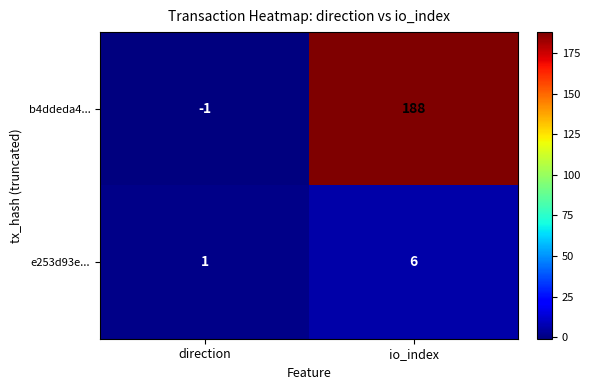

Which series has the largest total across all categories?

b4ddeda4...